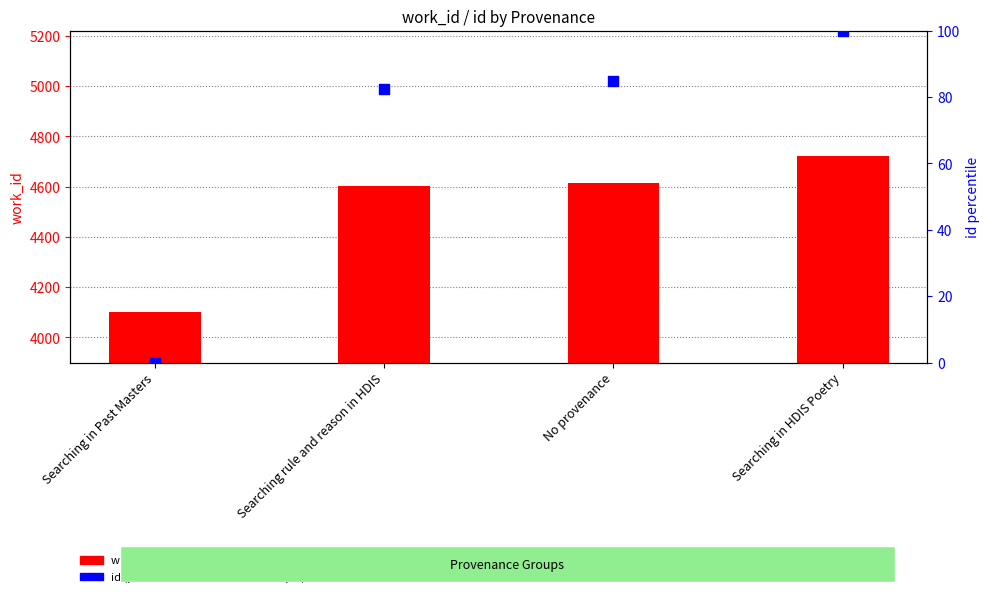

What is the total value across all series at No provenance?

4697.9